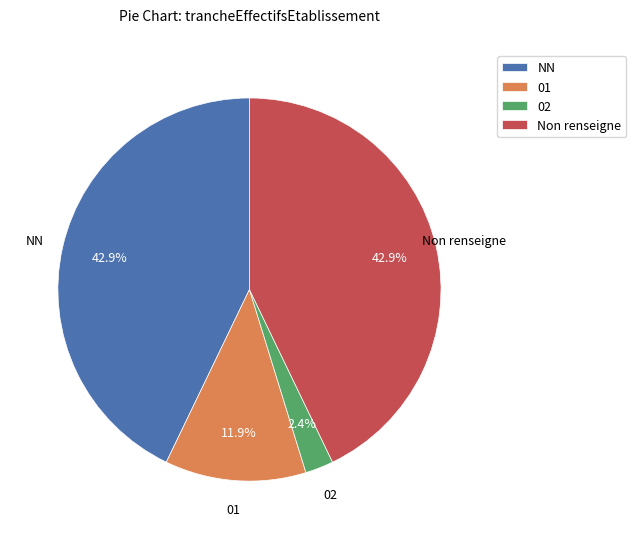

To the nearest percent, what percentage of the pie is 01?

12%